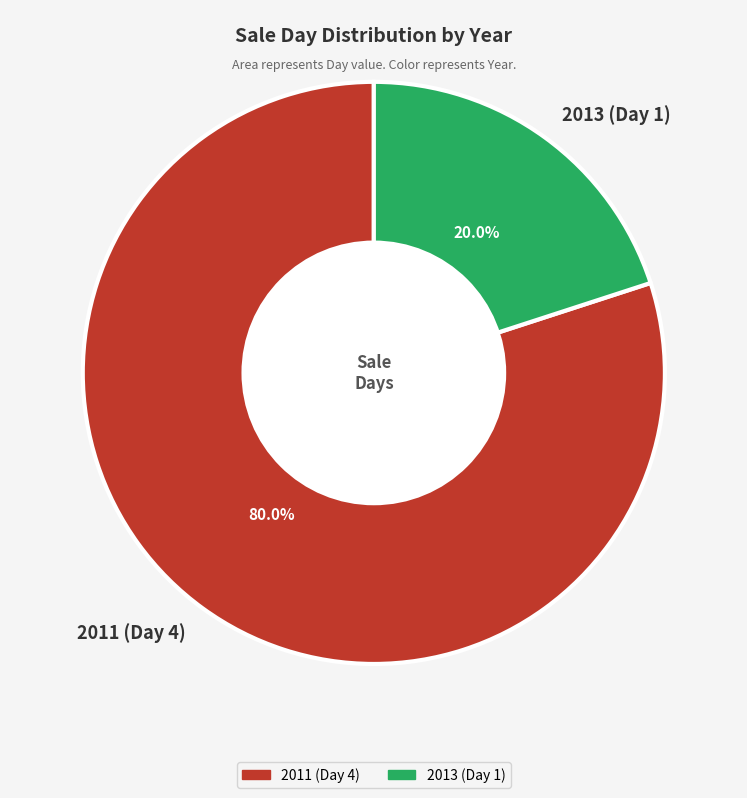

What percentage is the 2013 (Day 1) slice, to the nearest percent?

20%